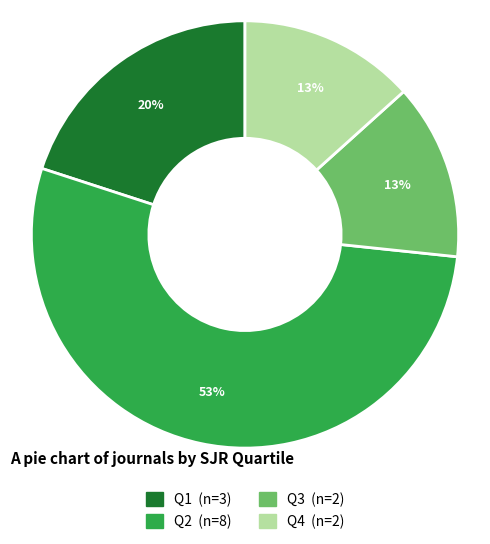

What is the largest slice in the pie chart?

Q2